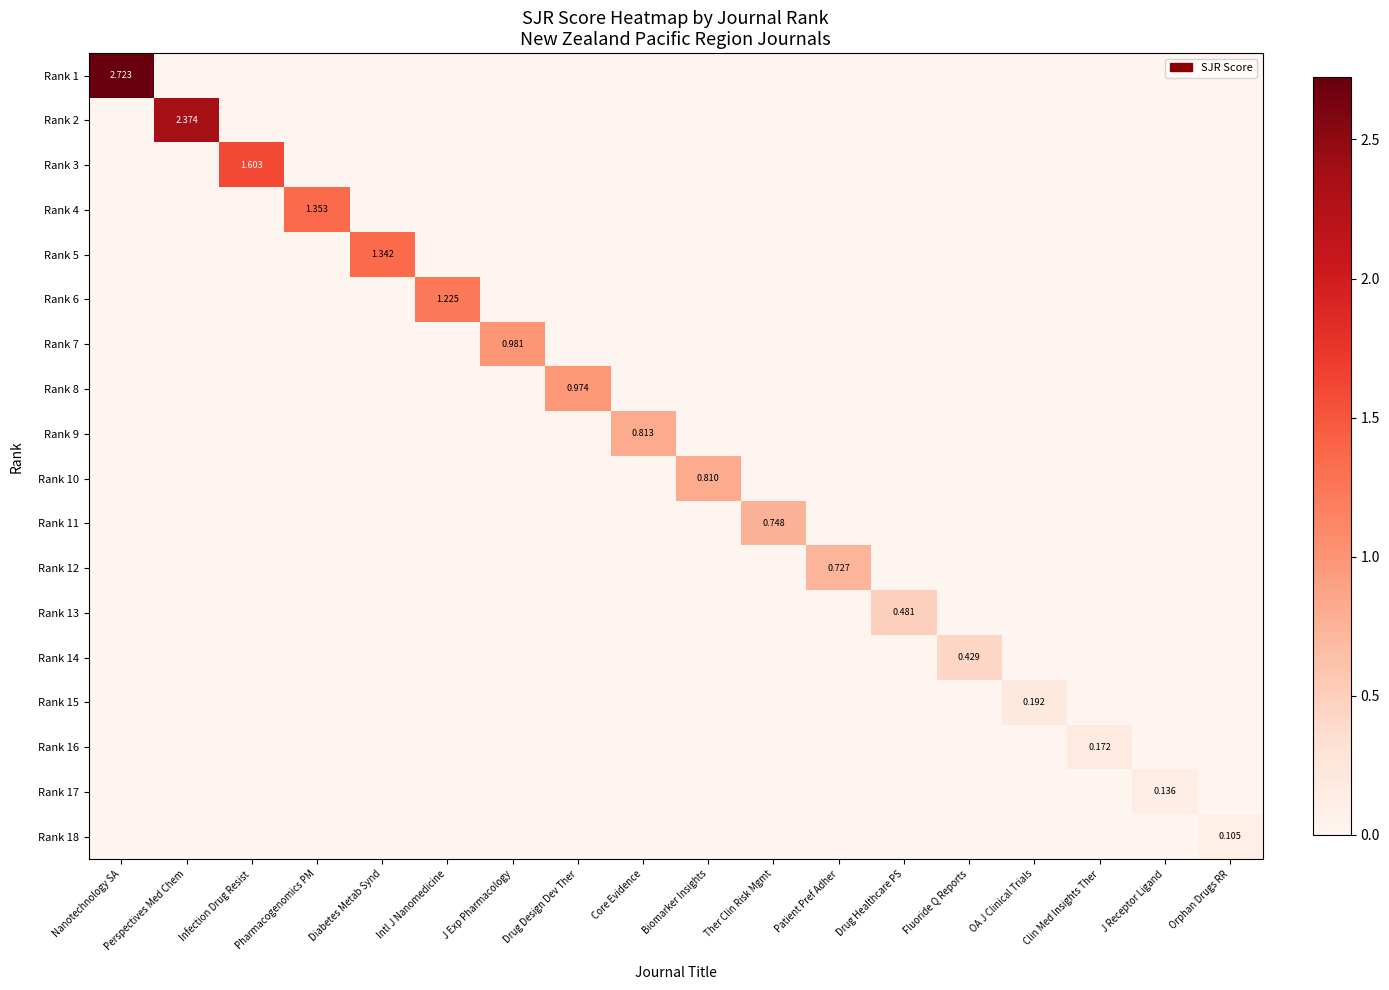

Which category has the highest value across all series?

Nanotechnology SA